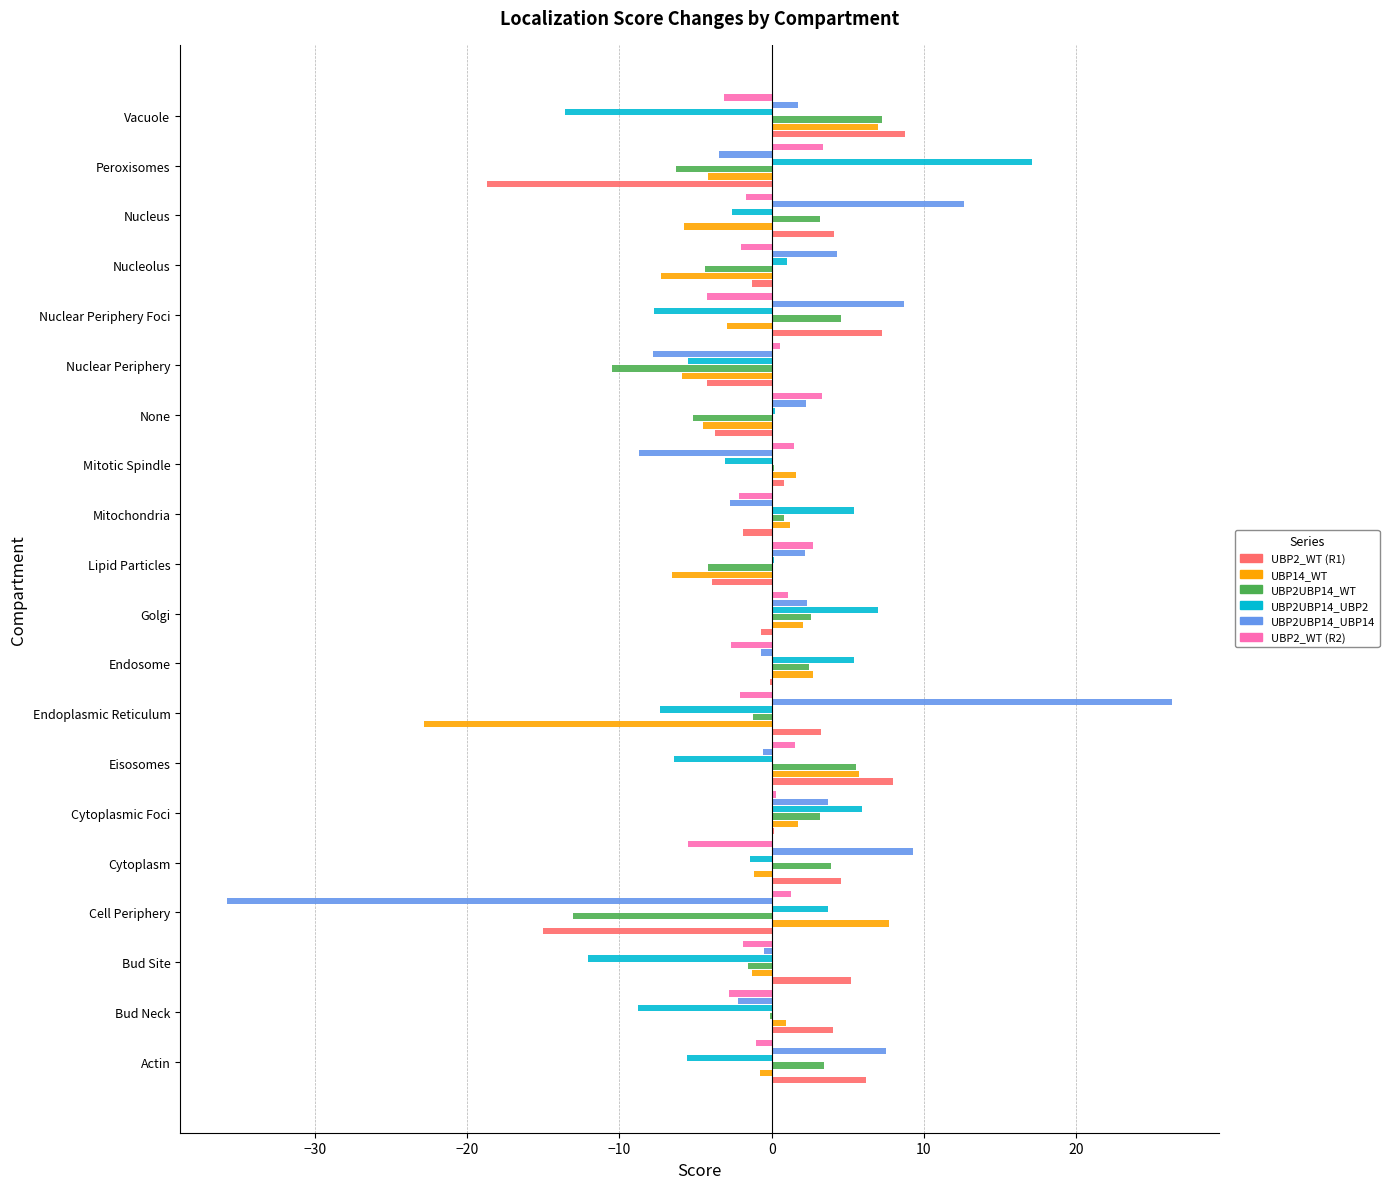

What is the sum of all UBP14_WT values?

-32.3